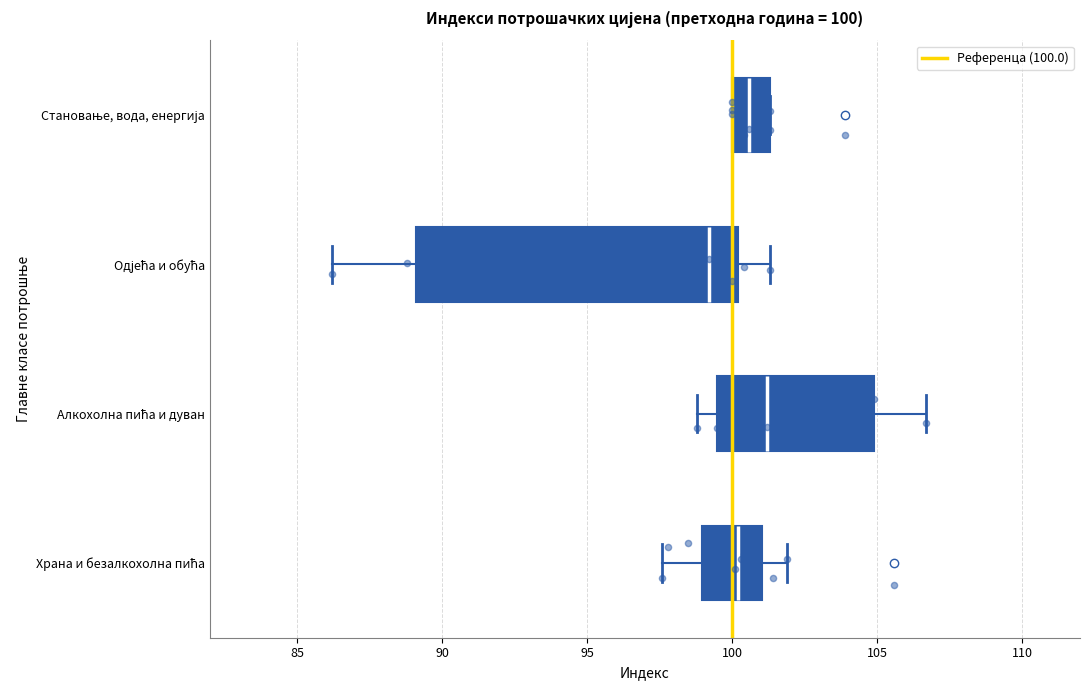

Which box has the furthest to the left median line?

Одјећа и обућа